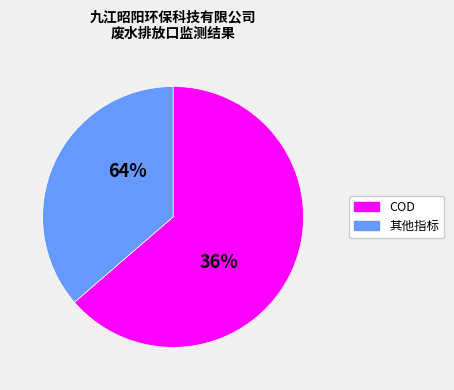

Does any single category account for the majority?

Yes